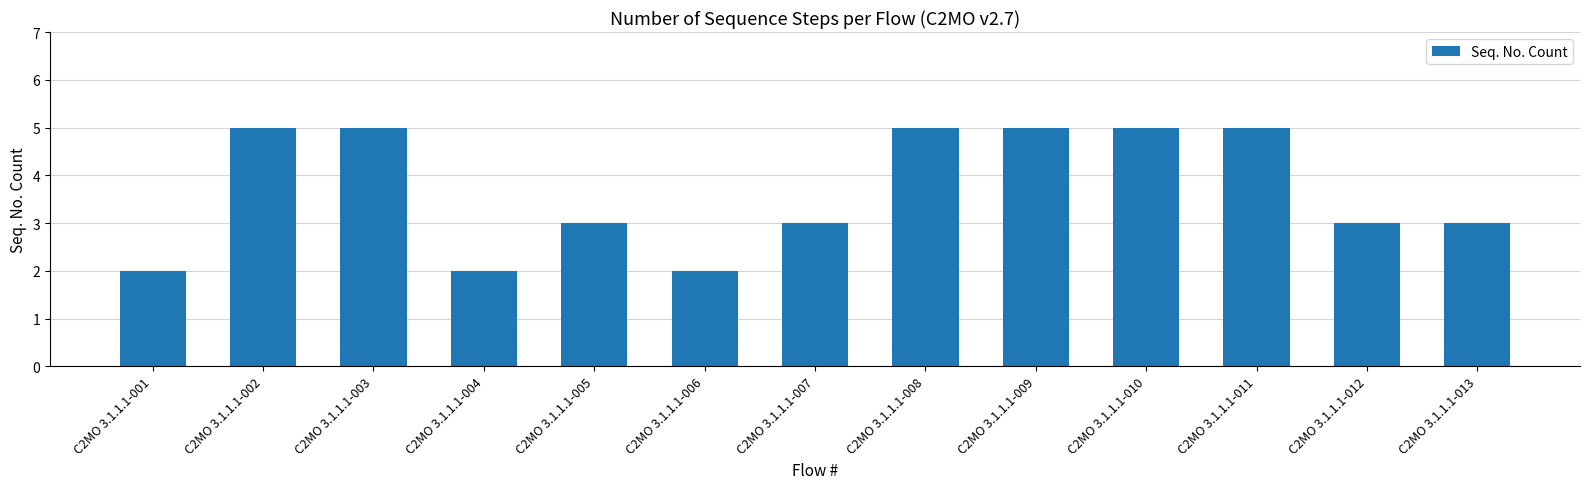

What is the value of the 10th bar from the left?

5